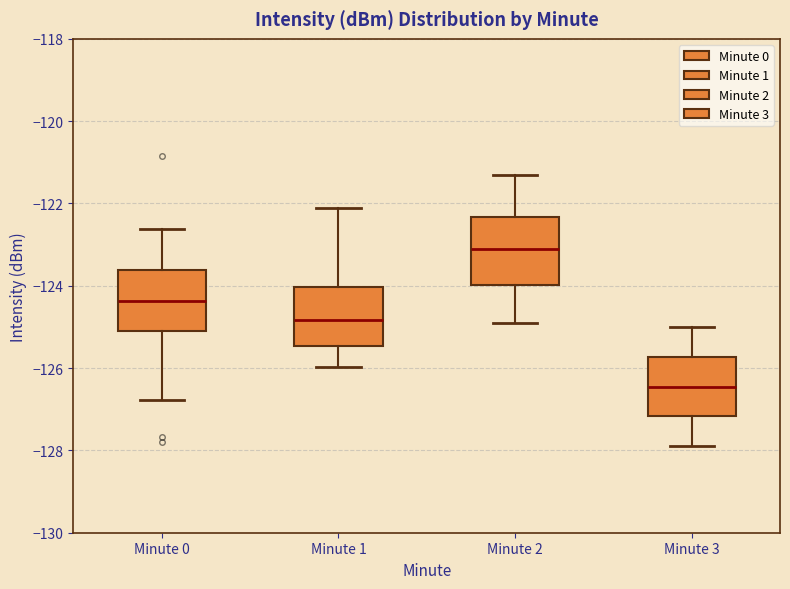

Reading left to right, read every box against the y-axis: the position of its median line, the range the box covers, and the ends of its whiskers. The values are not printed on the chart, so give them approximately, as read against the axis.

Minute 0: median -124.4, box -125.0 to -123.6, whiskers -126.8 to -122.6
Minute 1: median -124.8, box -125.4 to -124.0, whiskers -126.0 to -122.2
Minute 2: median -123.0, box -124.0 to -122.4, whiskers -124.8 to -121.2
Minute 3: median -126.4, box -127.2 to -125.8, whiskers -127.8 to -125.0